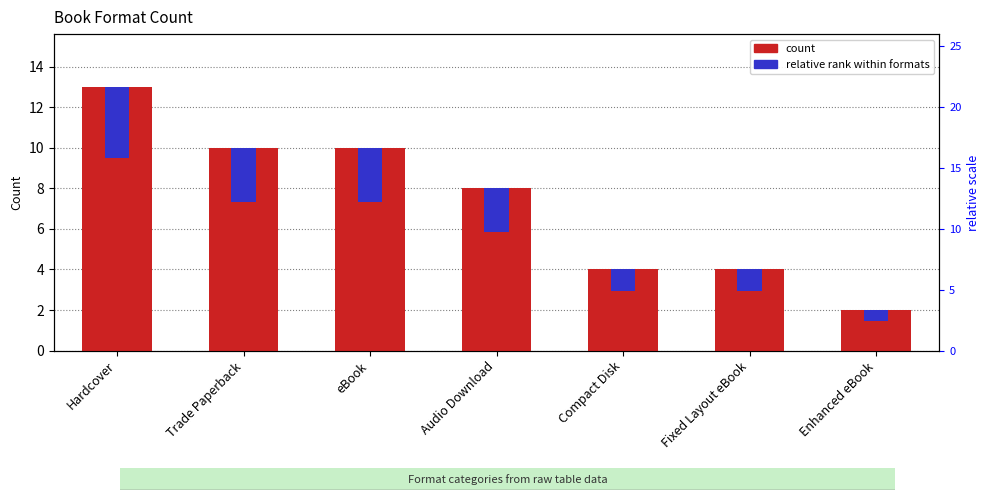

Count the number of categories in the chart.

7